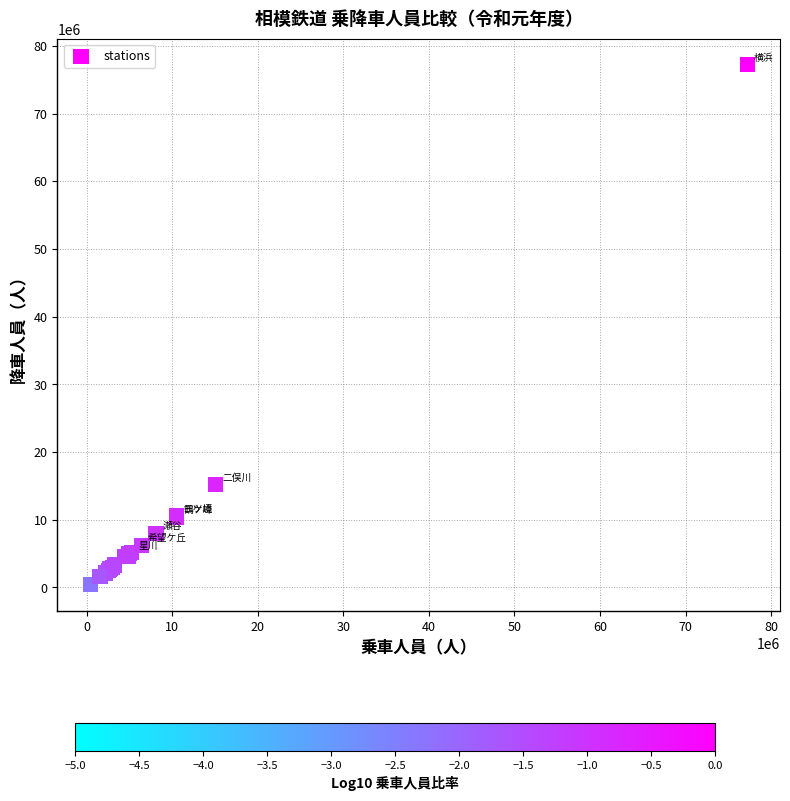

What Y value in the scatter plot is closest to 38812933?

15155532